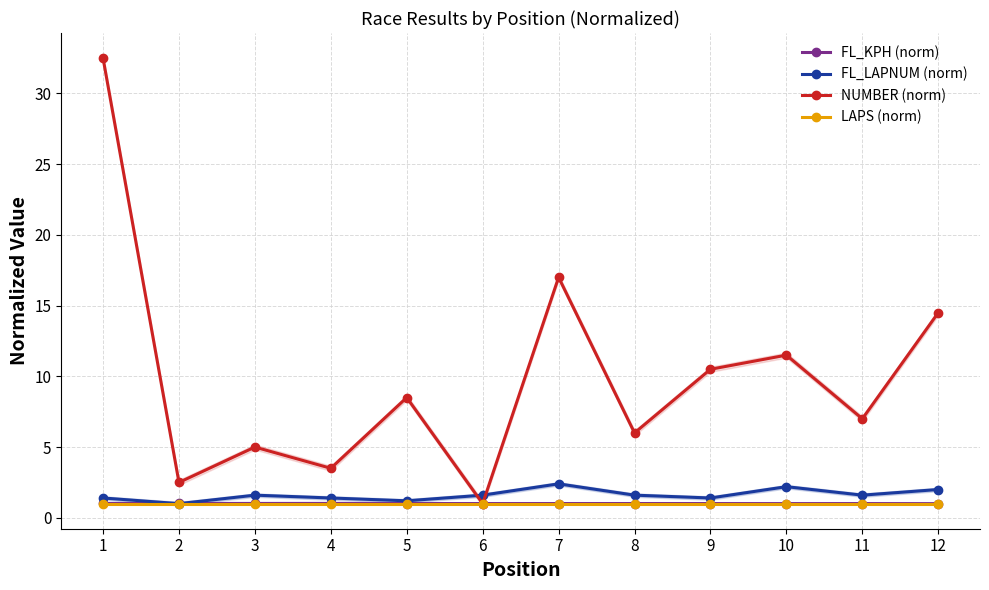

Read the NUMBER (norm) value at 2.

2.5